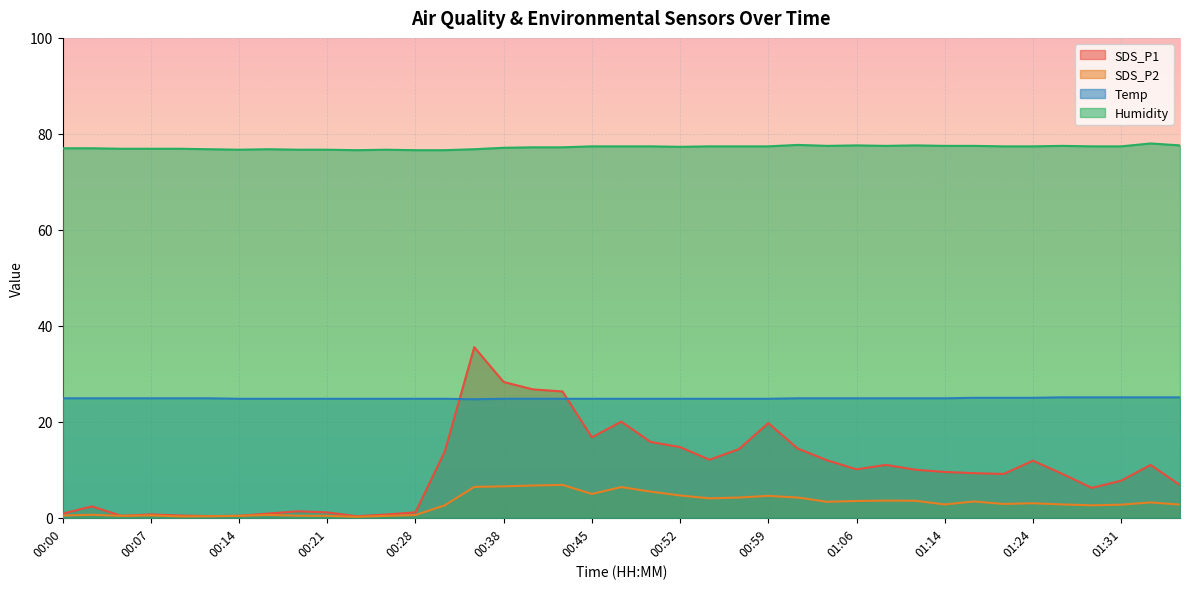

True or false: SDS_P2 and Humidity intersect in this chart.

False